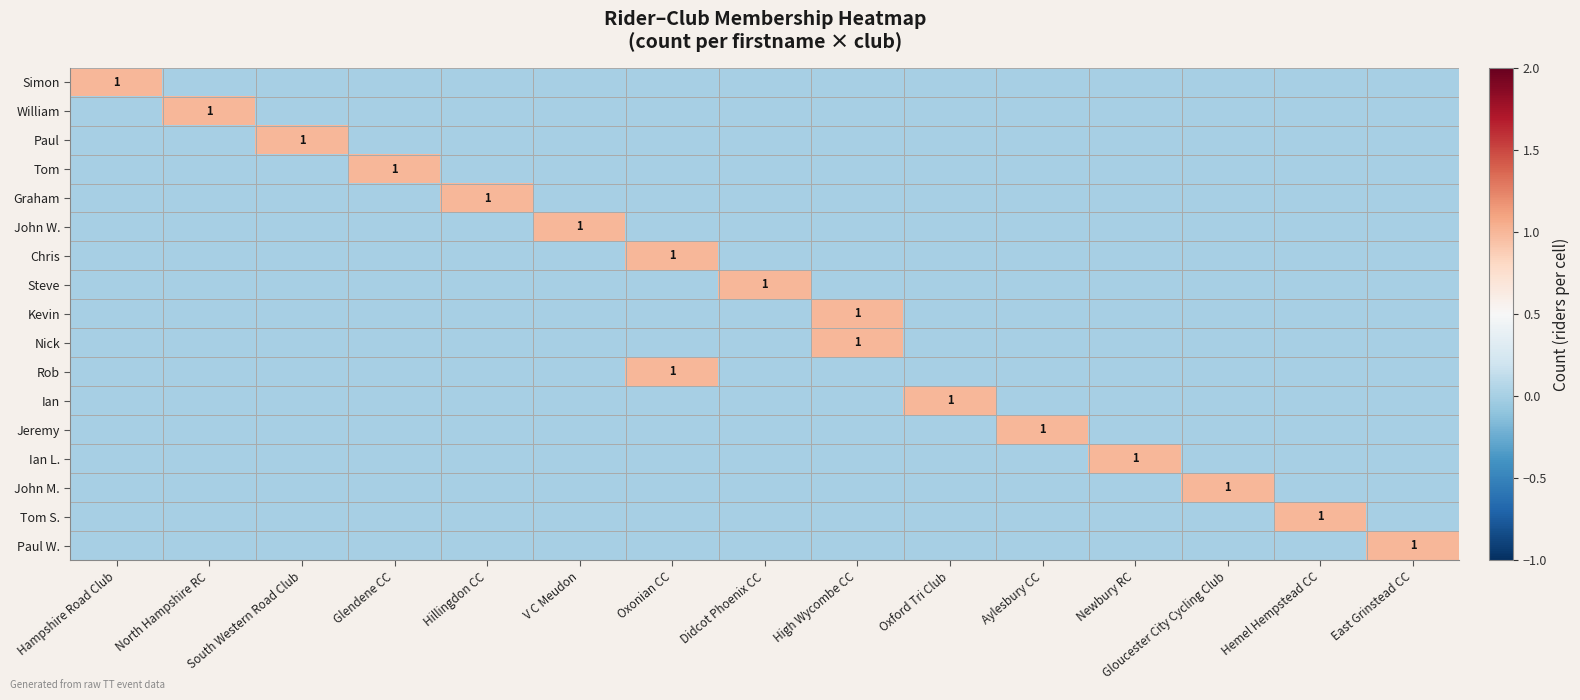

Between Hemel Hempstead CC and Didcot Phoenix CC, which is larger?

Hemel Hempstead CC